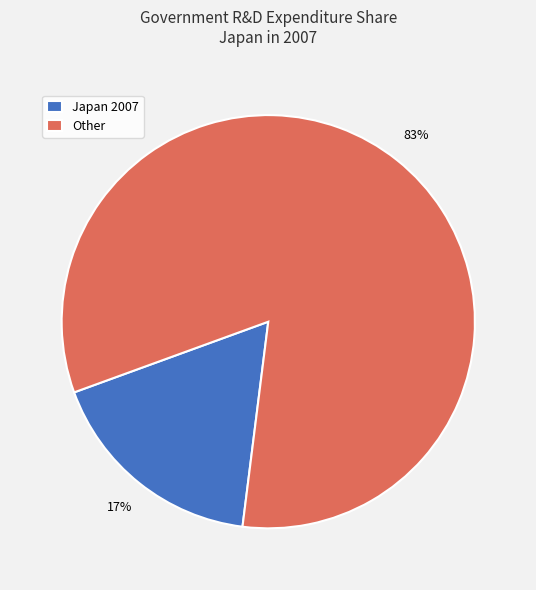

Count the number of slices in the pie.

2